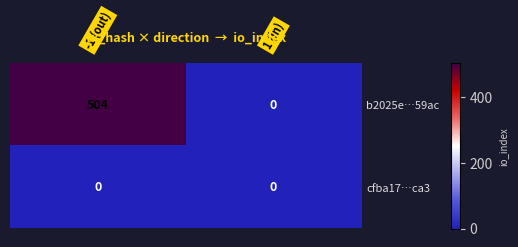

Rank the series by their maximum value, from highest to lowest.

b2025e…59ac, cfba17…ca3